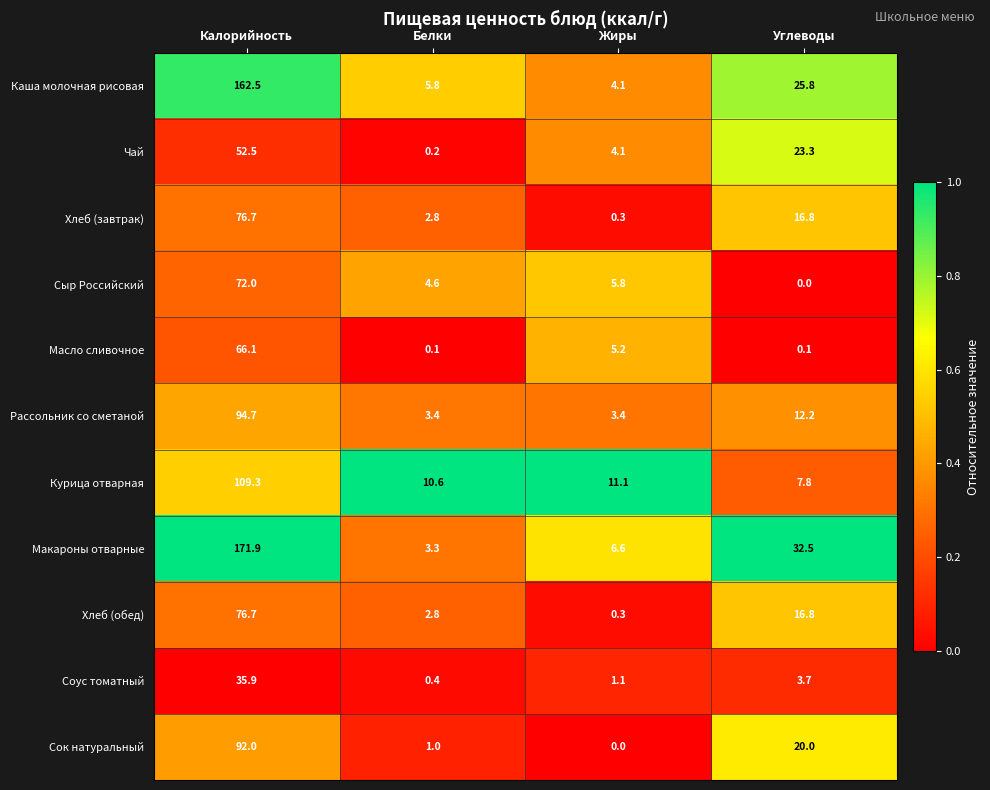

At which category is the sum across all series the highest?

Калорийность